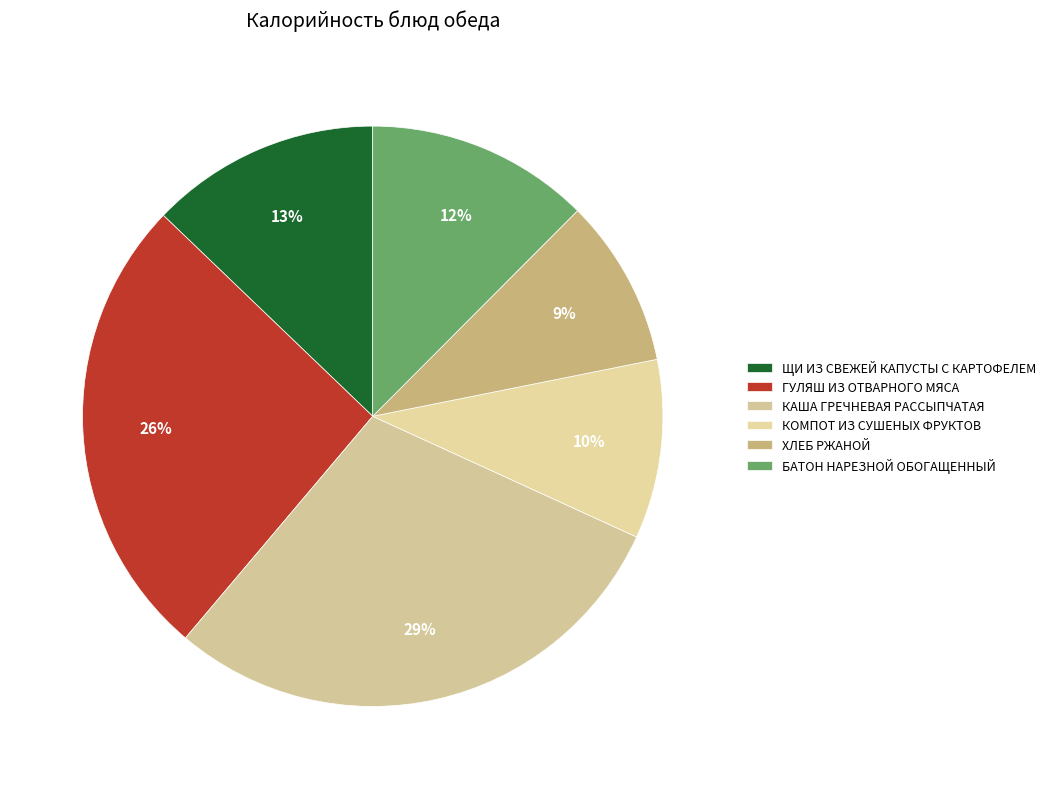

Rank the categories by value from lowest to highest.

ХЛЕБ РЖАНОЙ, КОМПОТ ИЗ СУШЕНЫХ ФРУКТОВ, БАТОН НАРЕЗНОЙ ОБОГАЩЕННЫЙ, ЩИ ИЗ СВЕЖЕЙ КАПУСТЫ С КАРТОФЕЛЕМ, ГУЛЯШ ИЗ ОТВАРНОГО МЯСА, КАША ГРЕЧНЕВАЯ РАССЫПЧАТАЯ